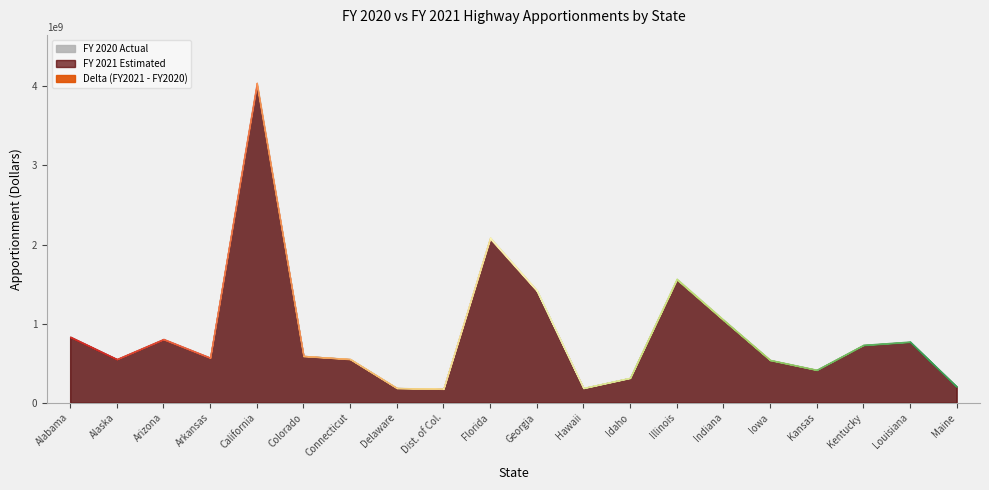

What position from the right is Indiana?

6